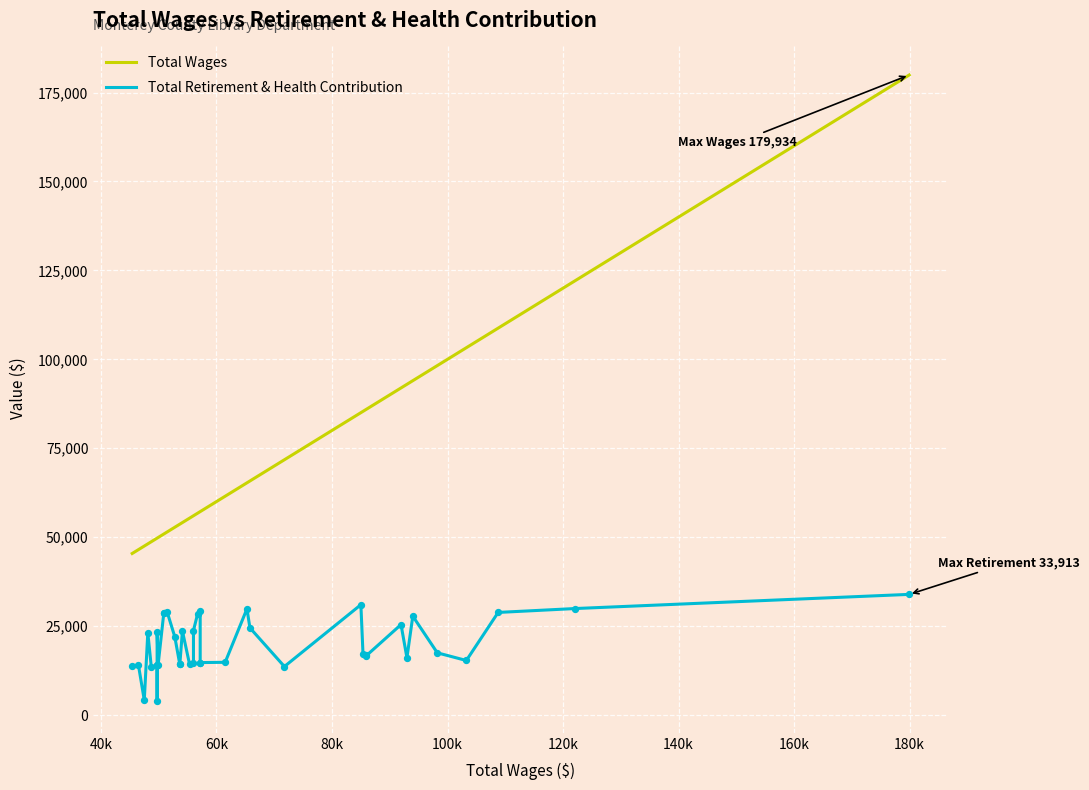

At how many categories does at least one series exceed 165238?

1